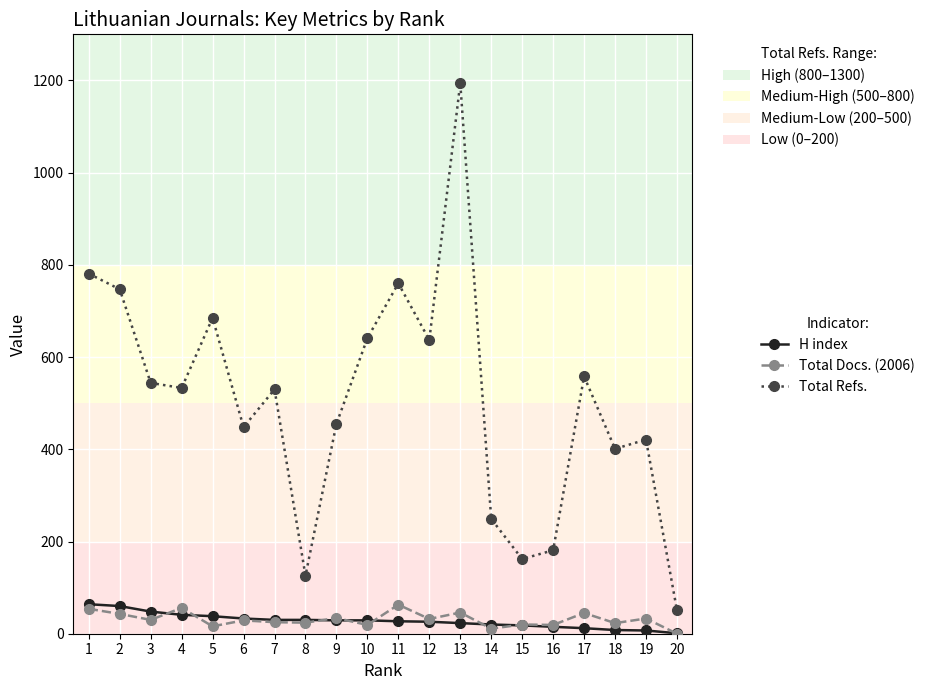

Which series changed the most between 6 and 11?

Total Refs.